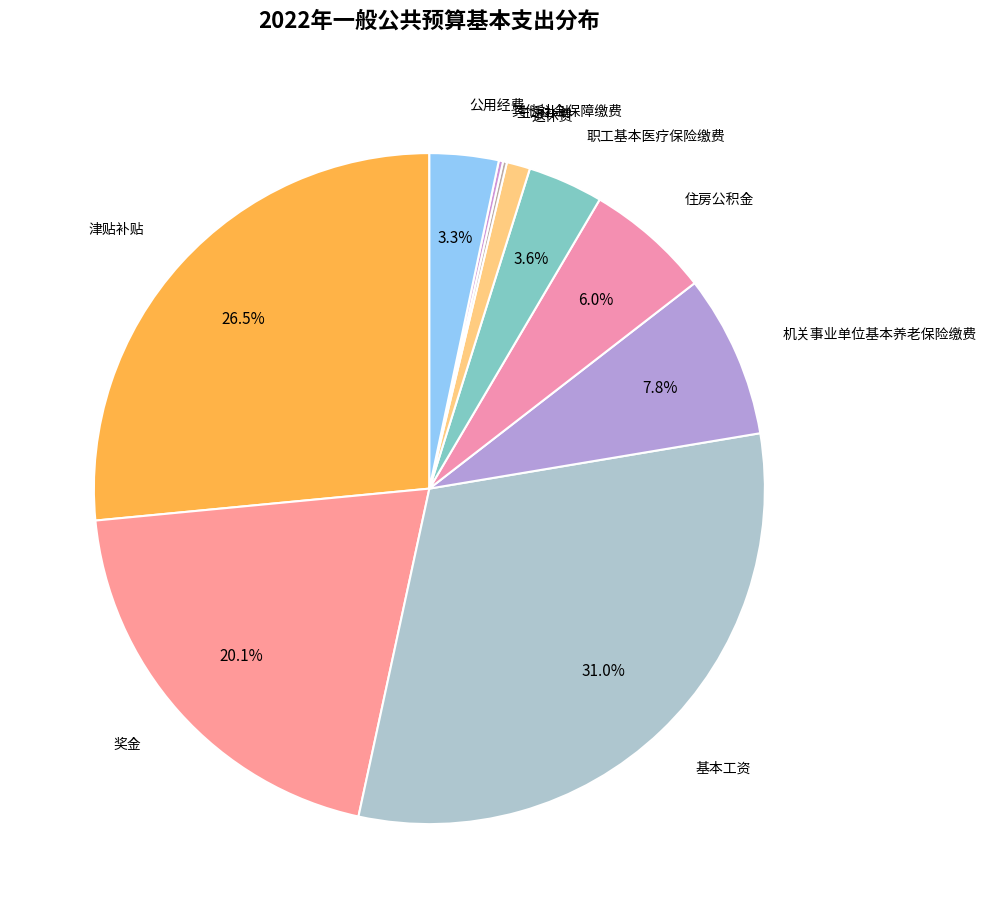

How many segments does this pie chart have?

10